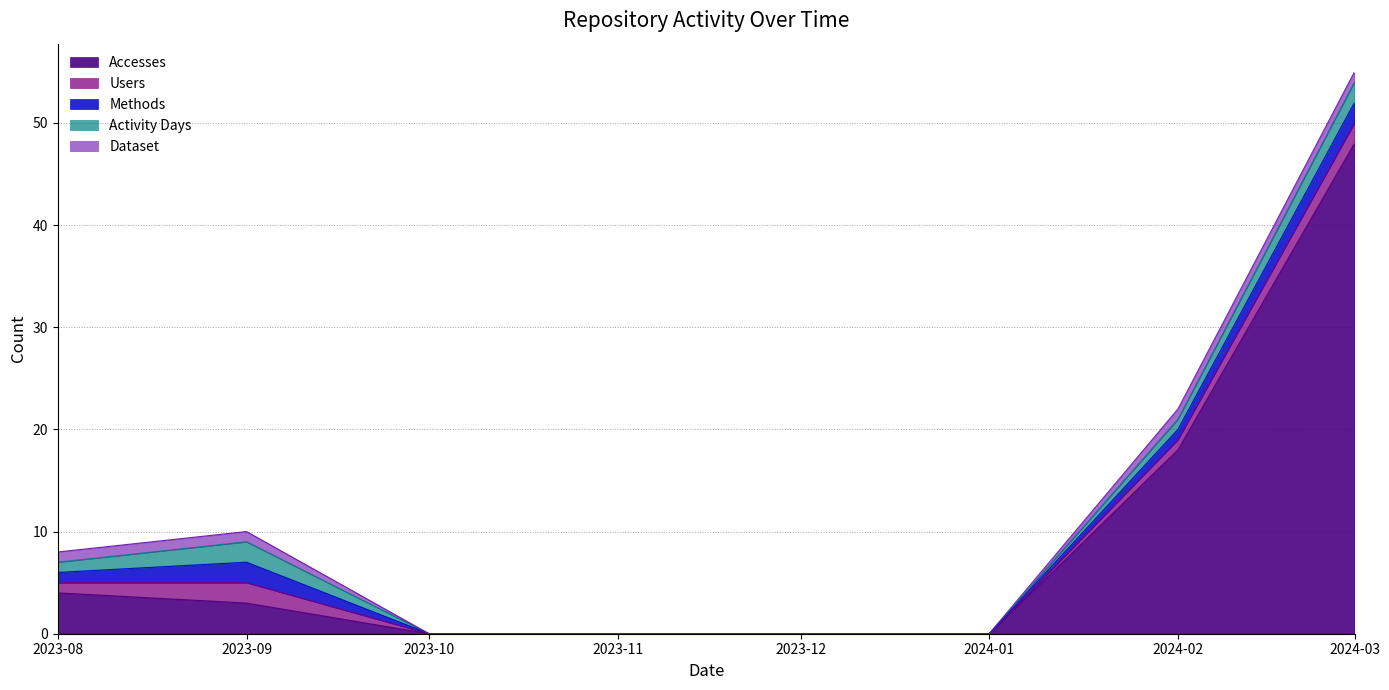

Is it true that Accesses equals 48 at 2024-03-01?

True